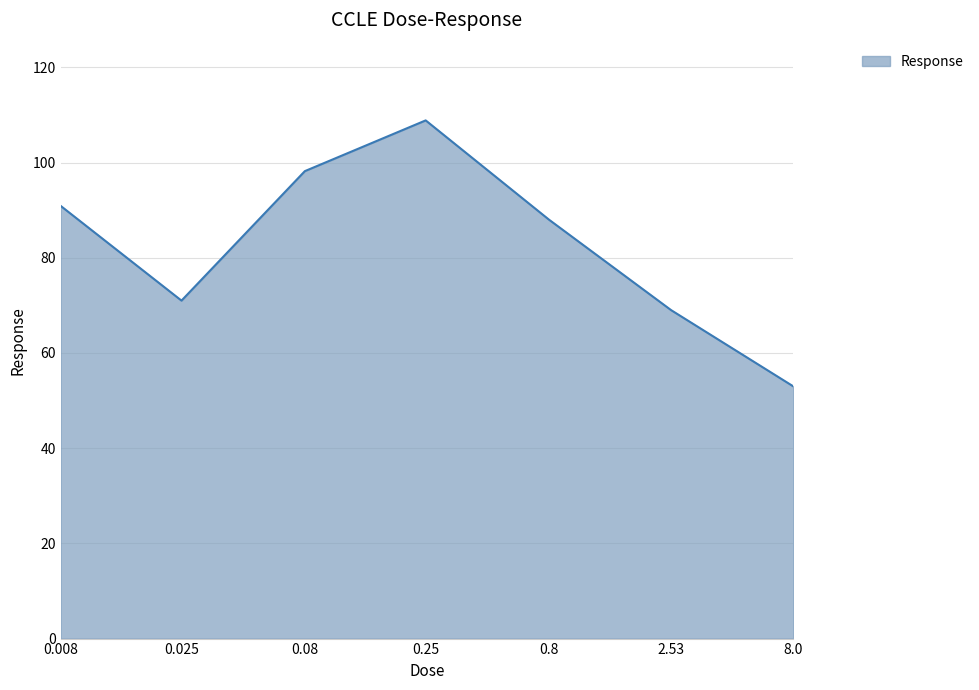

What is the greatest value displayed?

108.9